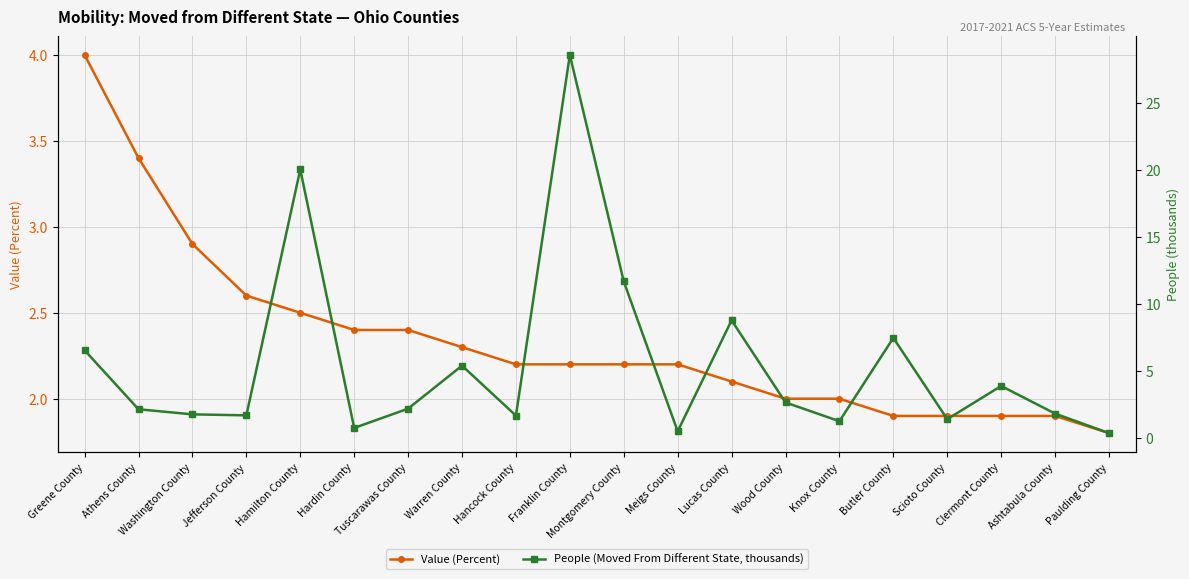

What is the spread (max minus min) of values at Tuscarawas County?

0.2